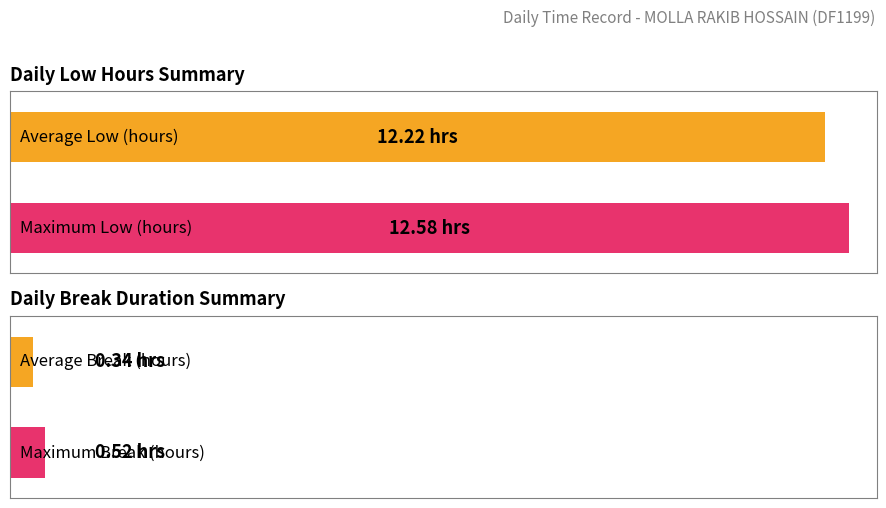

The chart shows a value of 20.7 at 2-Thu. True or false?

False